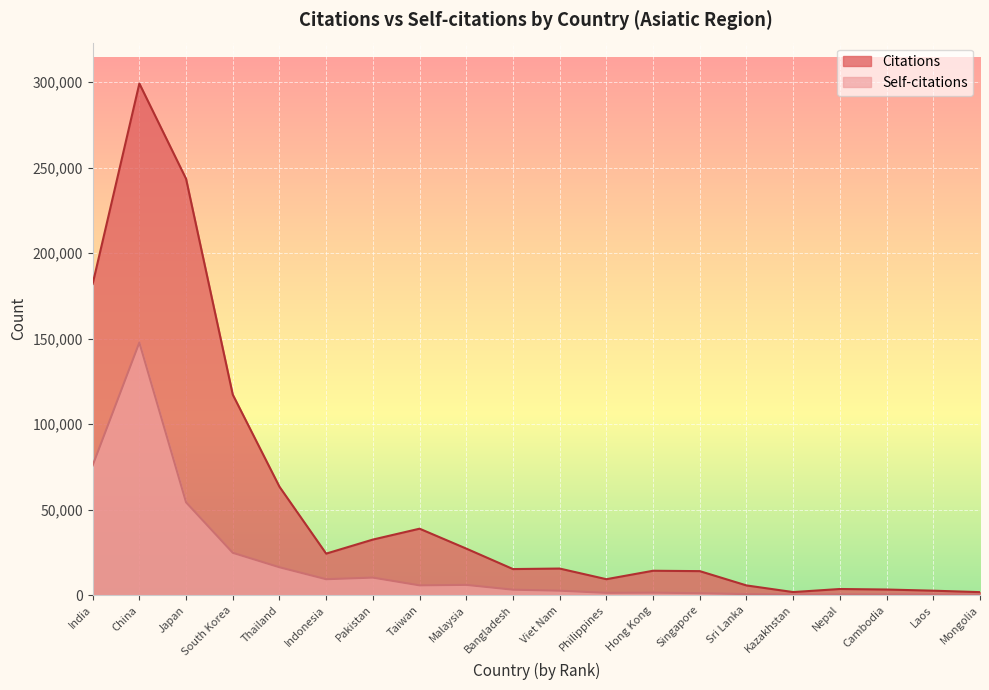

True or false: Self-citations and Citations intersect in this chart.

False